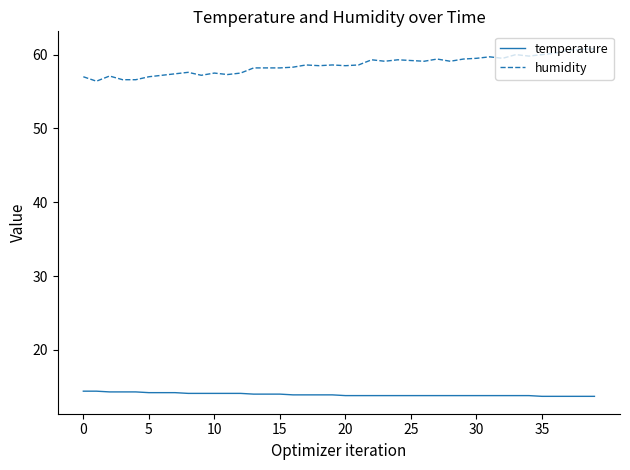

List the series in order of their peak value, lowest first.

temperature, humidity